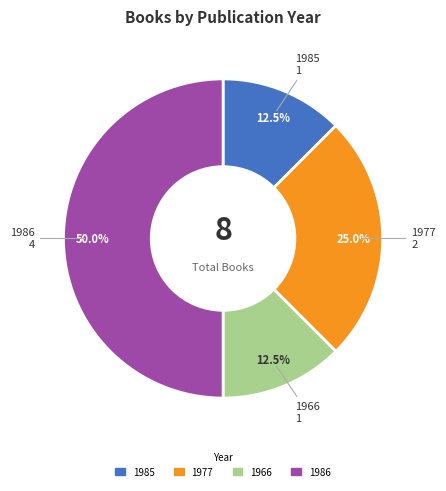

Do 1985 and 1966 together represent more than half of the pie?

No